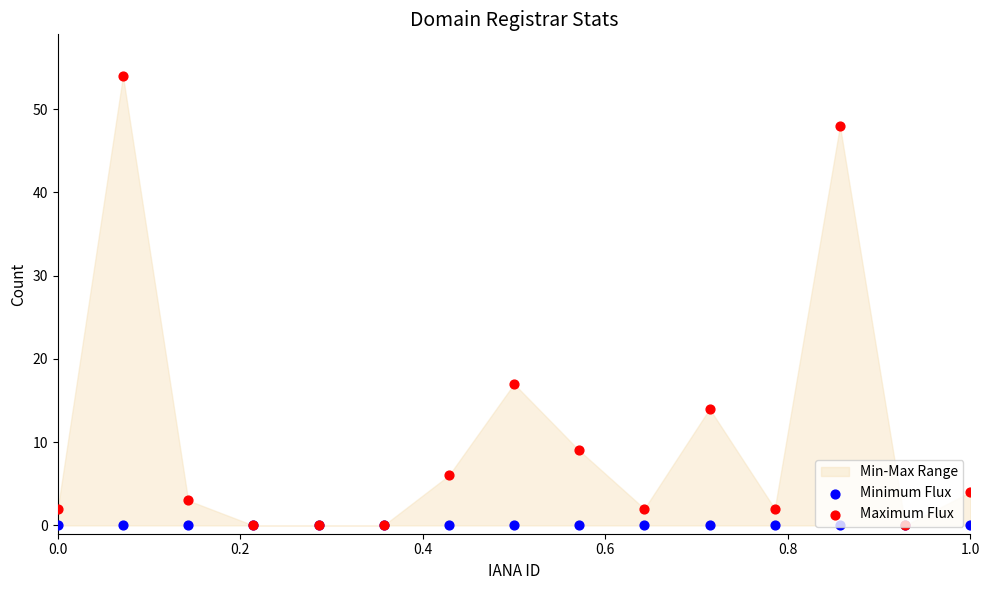

Which series contains the lowest Y value?

Minimum Flux